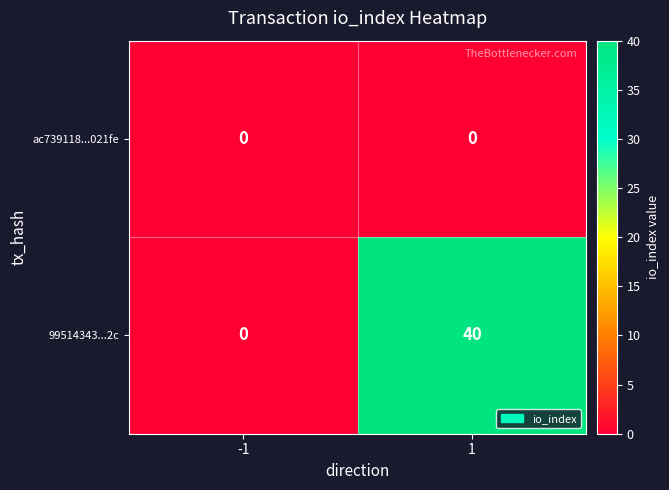

What is the difference between the highest and lowest values at 1?

40